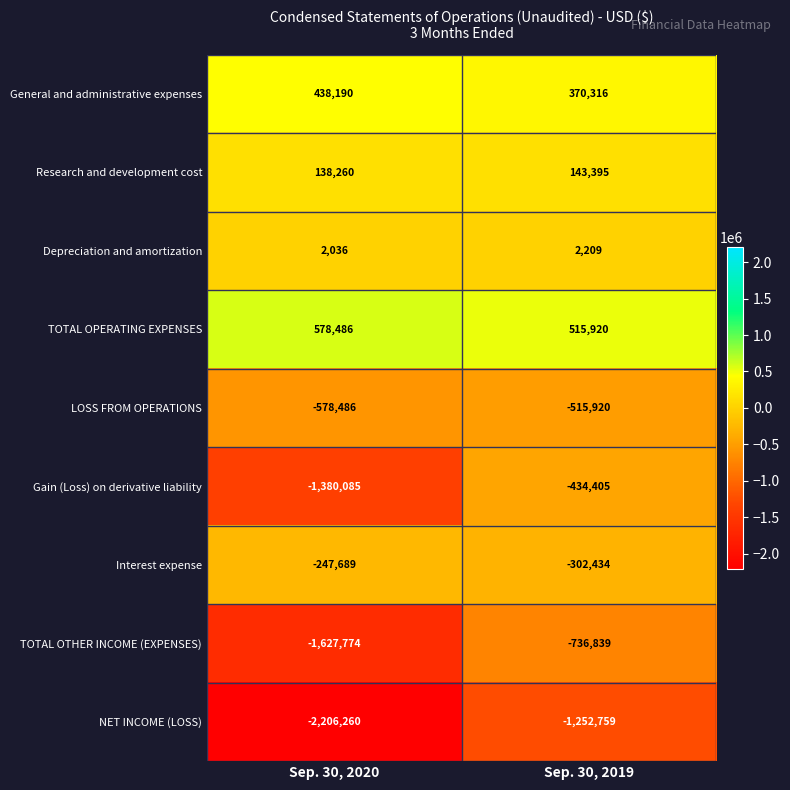

What is the sum of all NET INCOME (LOSS) values?

-3459019